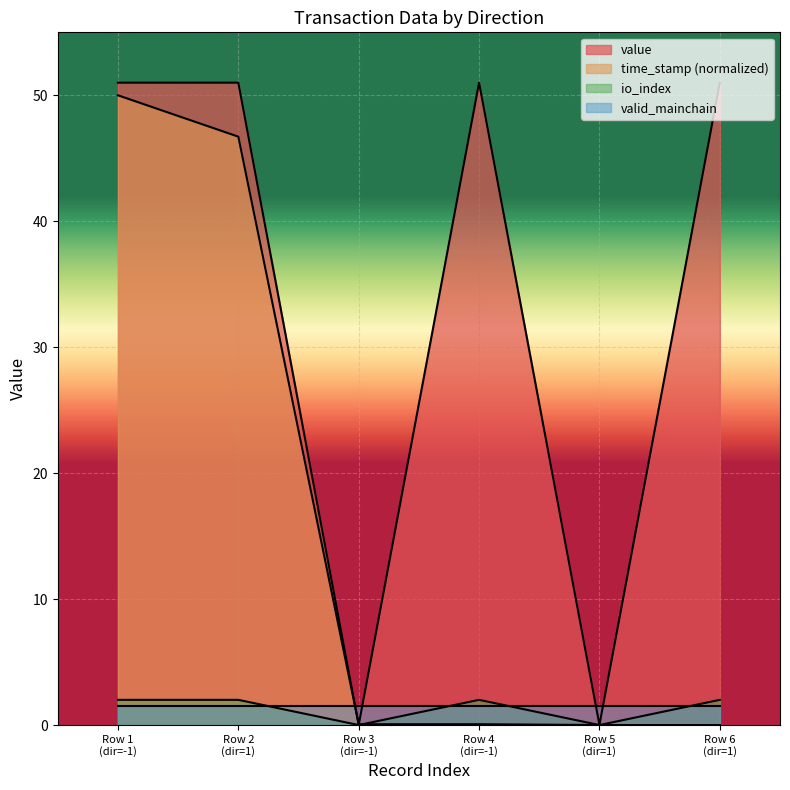

True or false: io_index and value intersect in this chart.

False